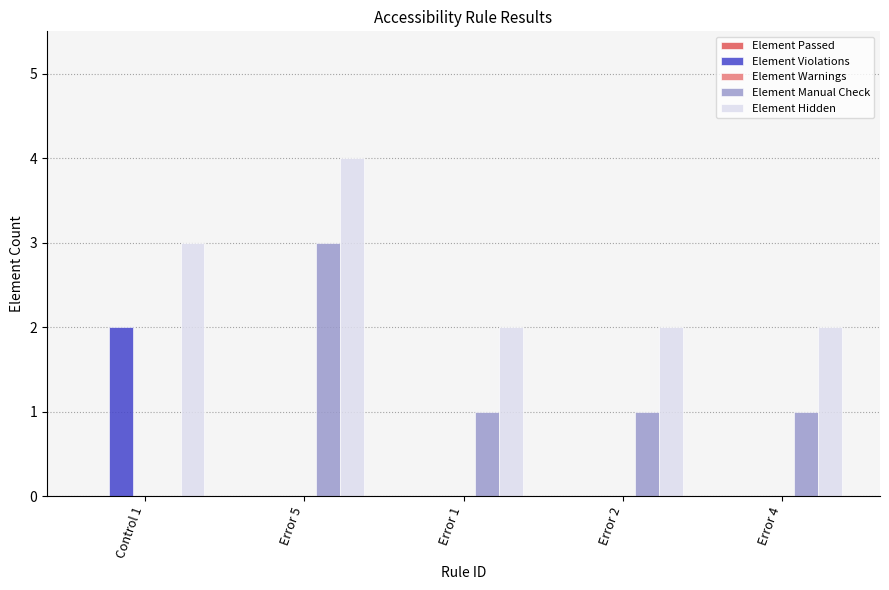

The value of Element Hidden at Error 5 is 7. True or false?

False